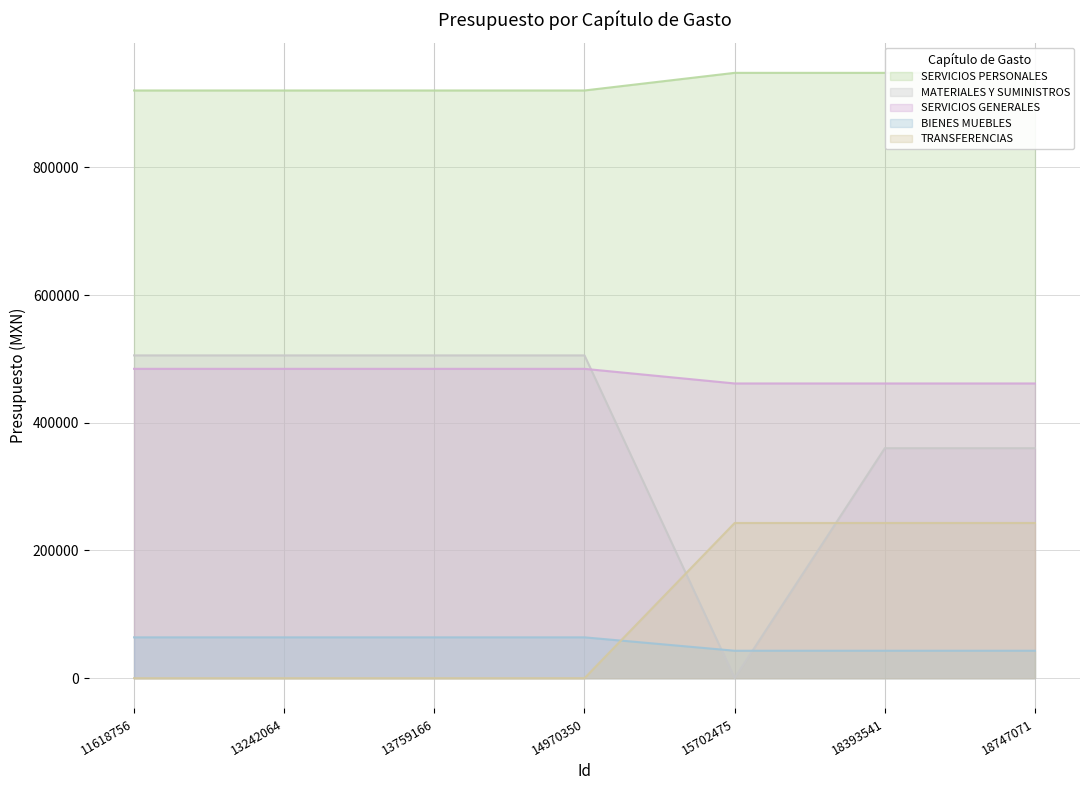

At which category is the sum across all series the highest?

18393541